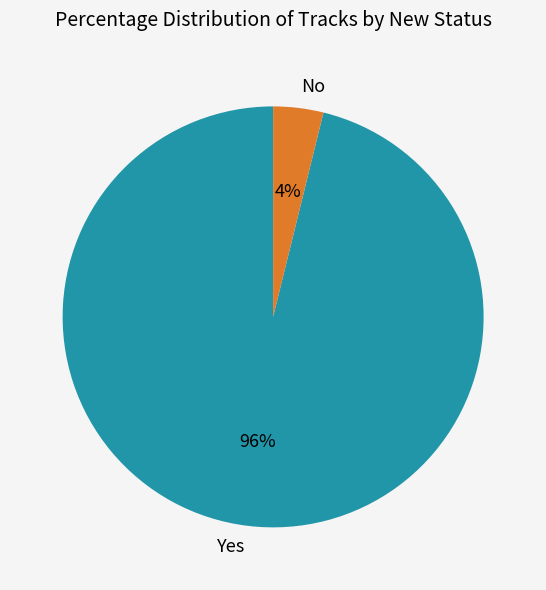

To the nearest percent, what percentage of the pie is Yes?

96%